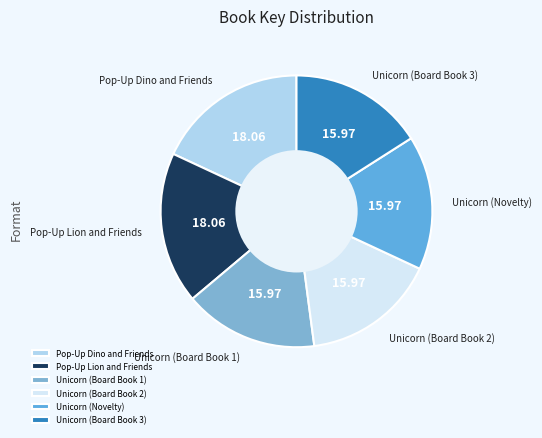

How many segments does this pie chart have?

6